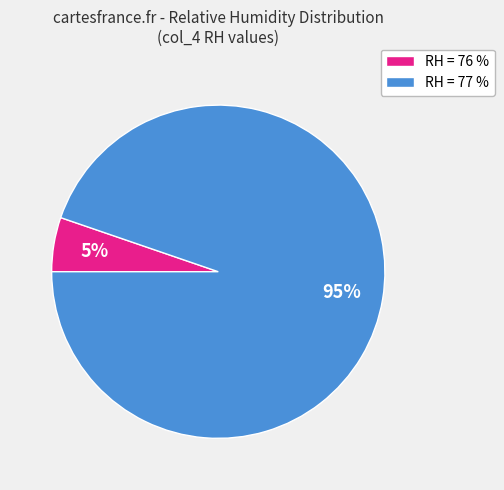

Rank the categories by value from lowest to highest.

RH = 76 %, RH = 77 %